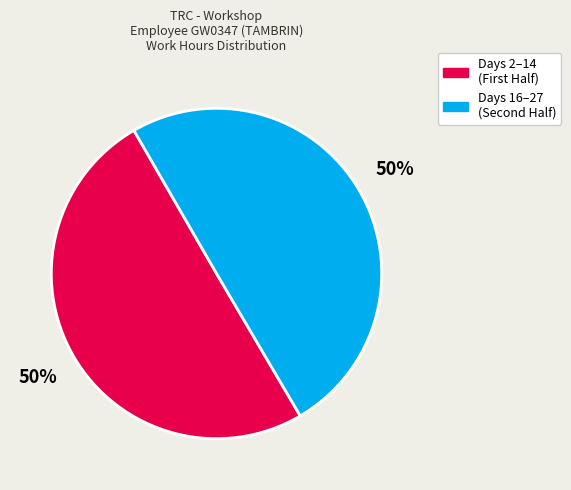

To the nearest percent, what is the average slice percentage?

50%